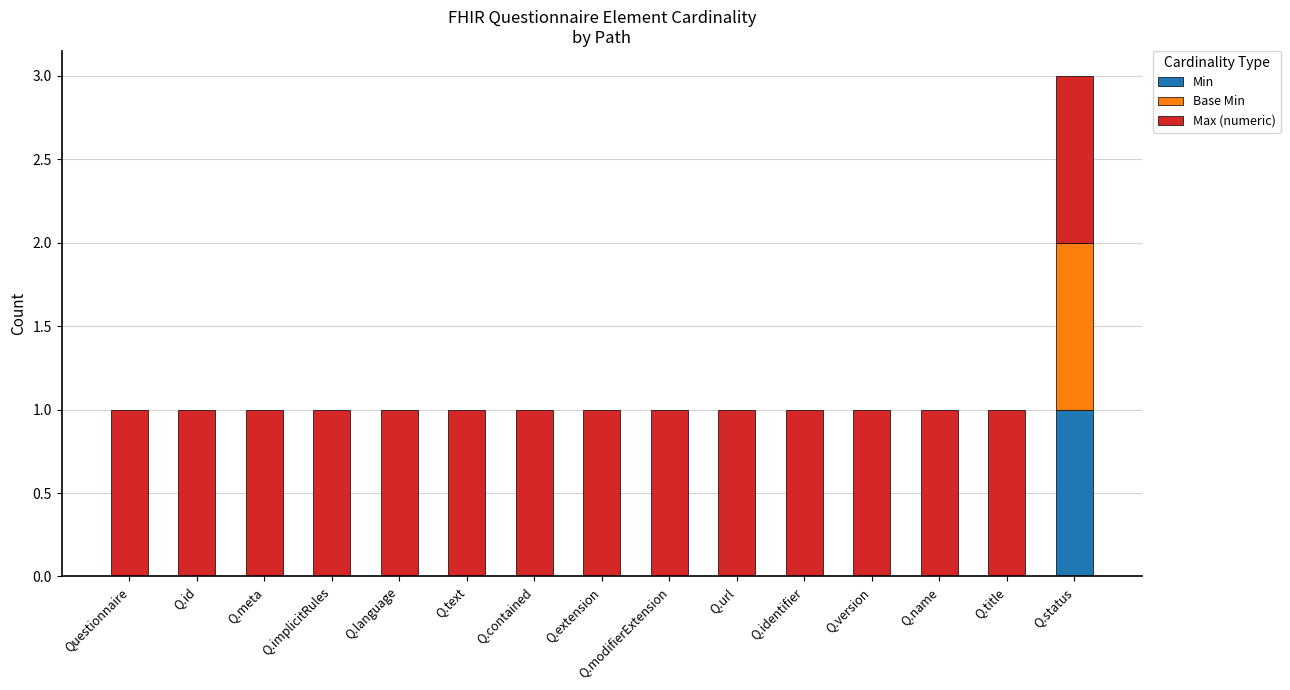

Is it true that Min equals 0 at Q.implicitRules?

True